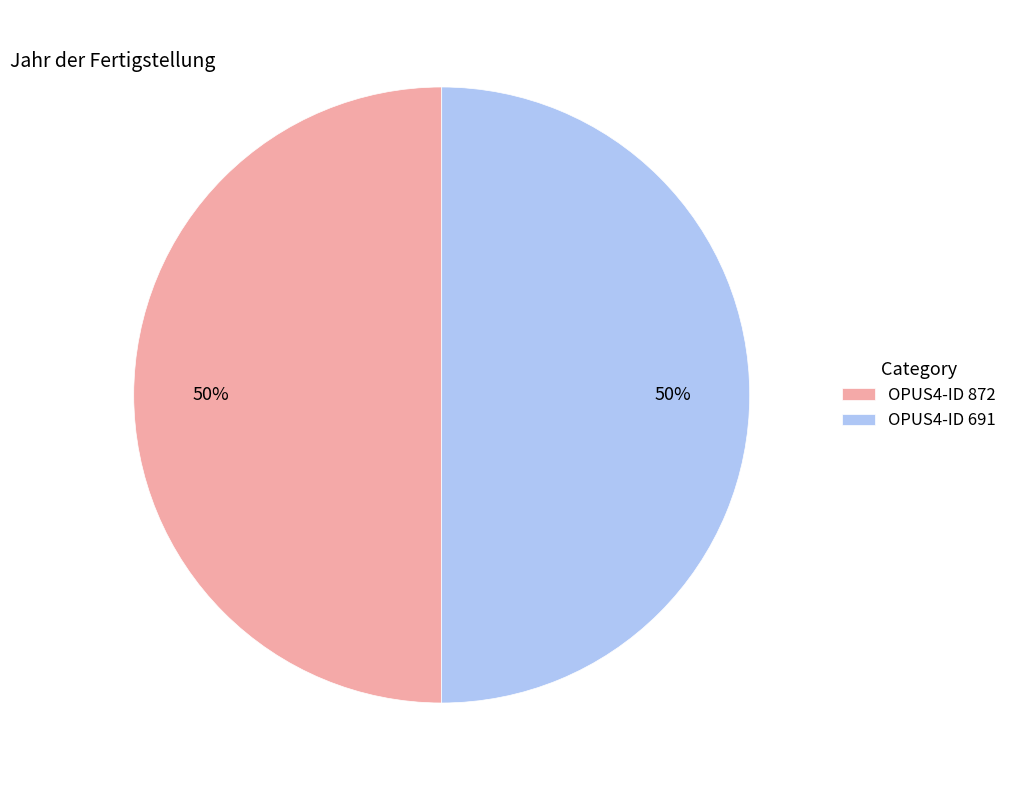

How many slices are in this pie chart?

2